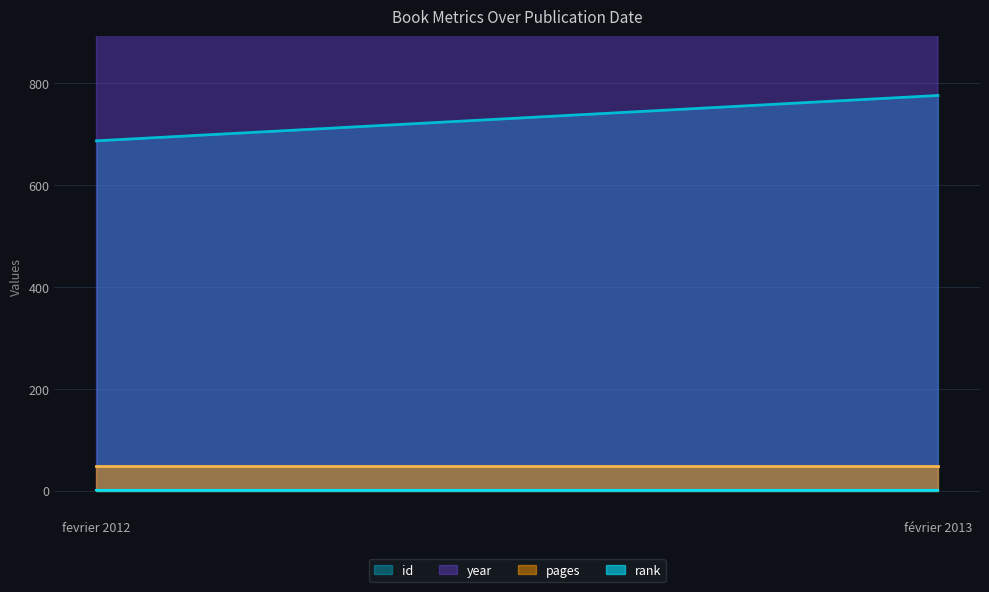

Rank the series by their maximum value, from highest to lowest.

year, id, pages, rank